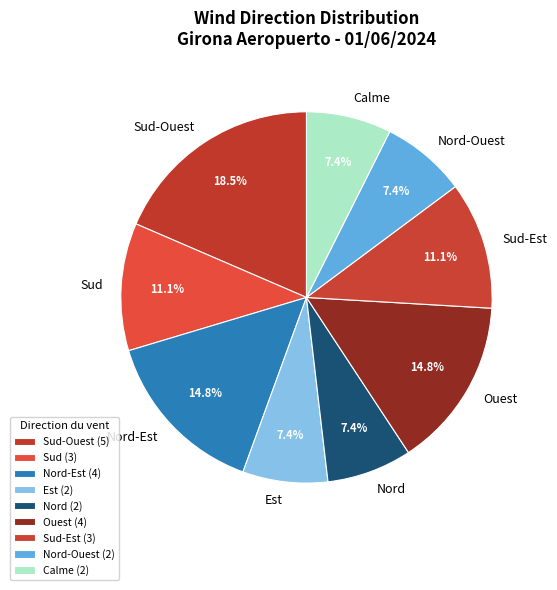

Is there any slice that represents more than half of the pie?

No